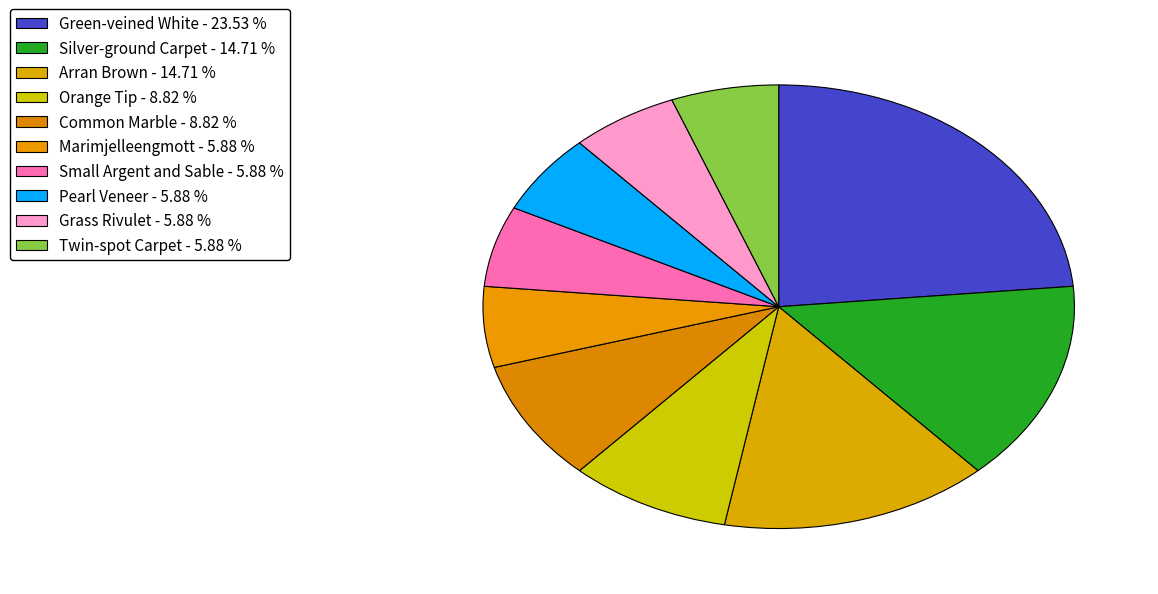

Which slice is the largest?

Green-veined White